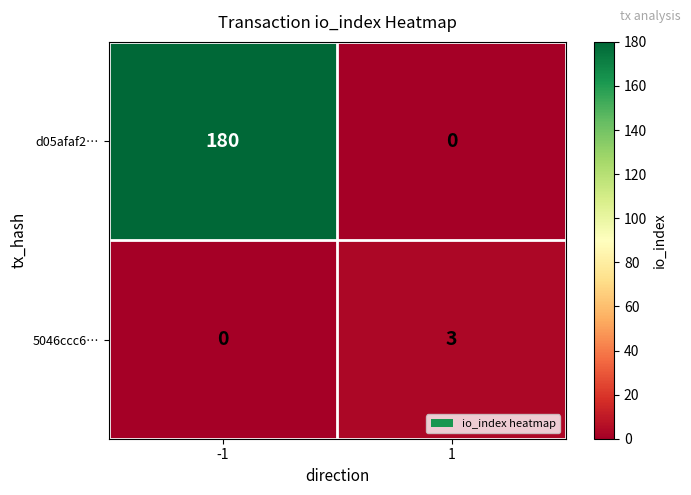

Is it true that d05afaf2… equals 83 at -1?

False